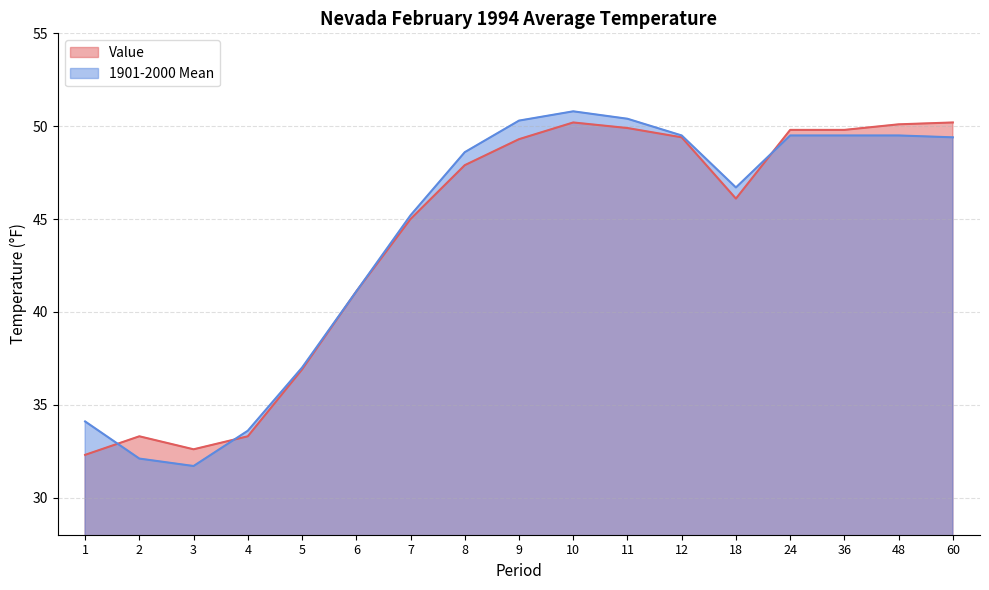

At which label does 1901-2000 Mean reach its peak?

10